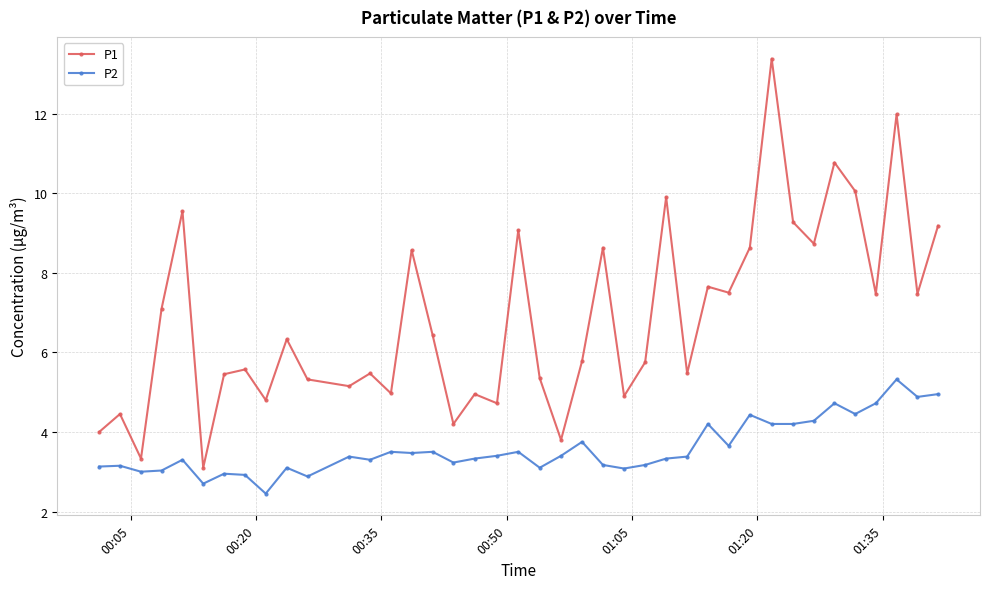

Which series has the largest range (max minus min)?

P1